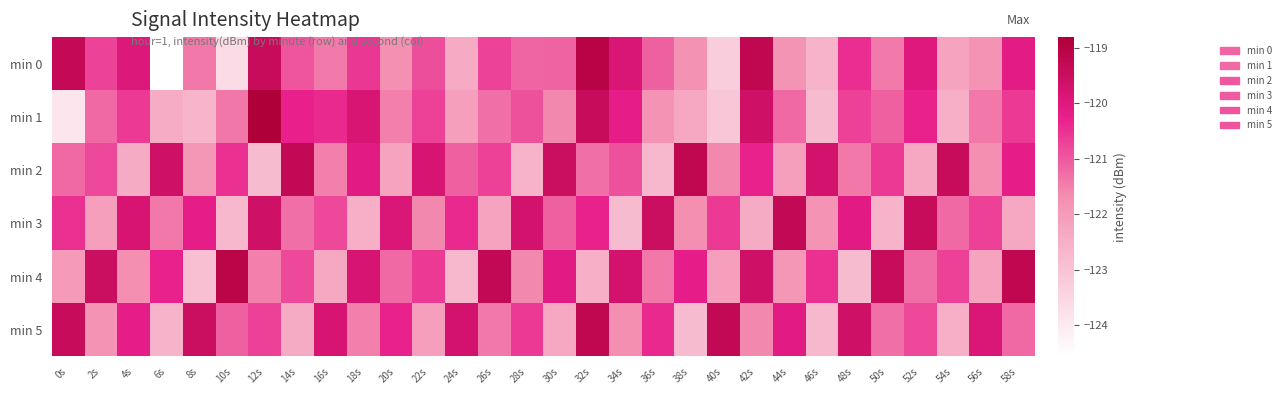

List the series in order of their peak value, highest first.

min 1, min 0, min 4, min 2, min 5, min 3